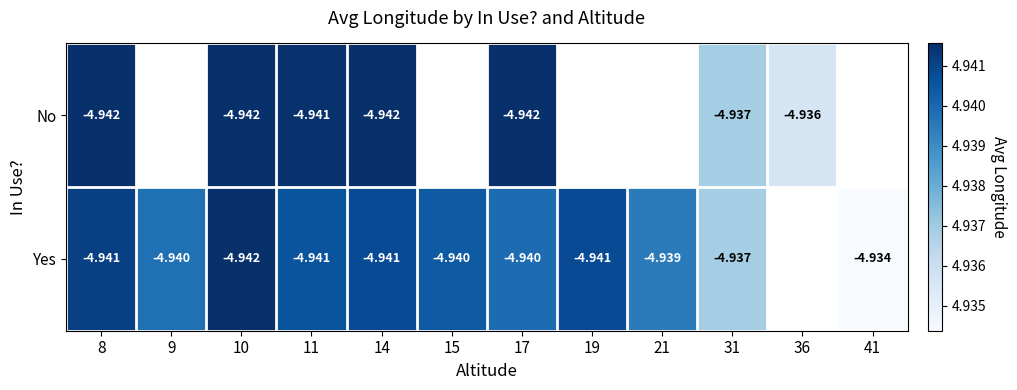

Rank the series at 8 from lowest to highest value.

No, Yes